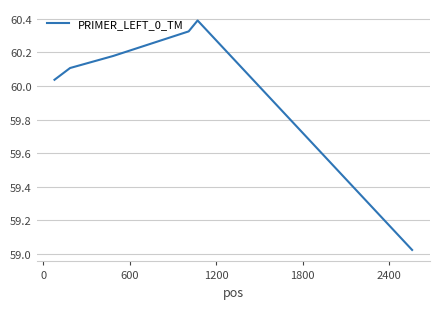

Count the number of categories in the chart.

6